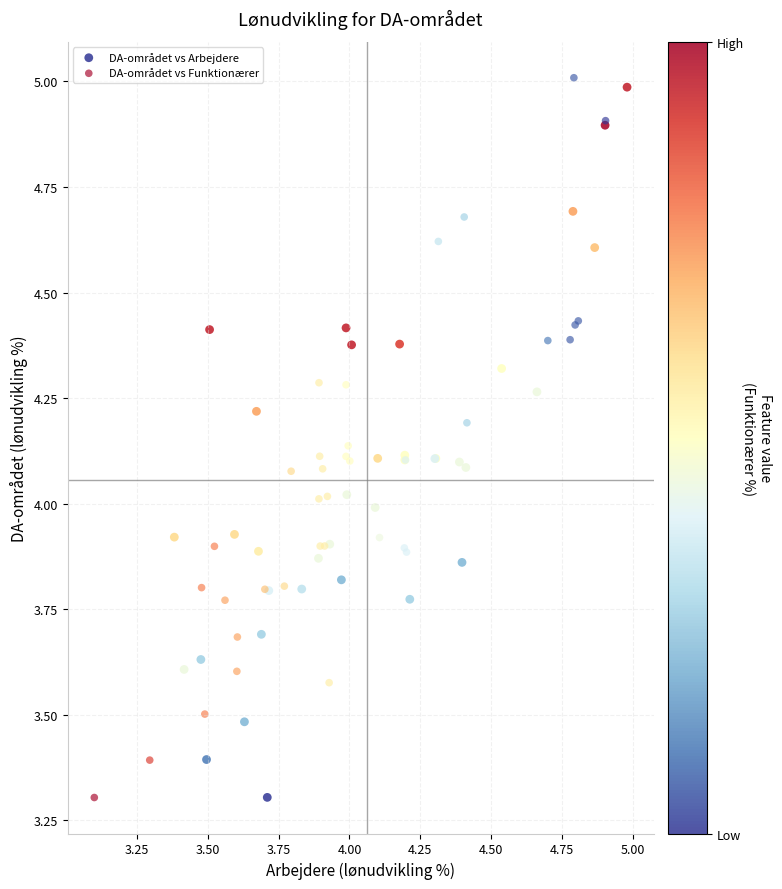

Which series has the largest Y range (max minus min)?

DA-området vs Funktionærer